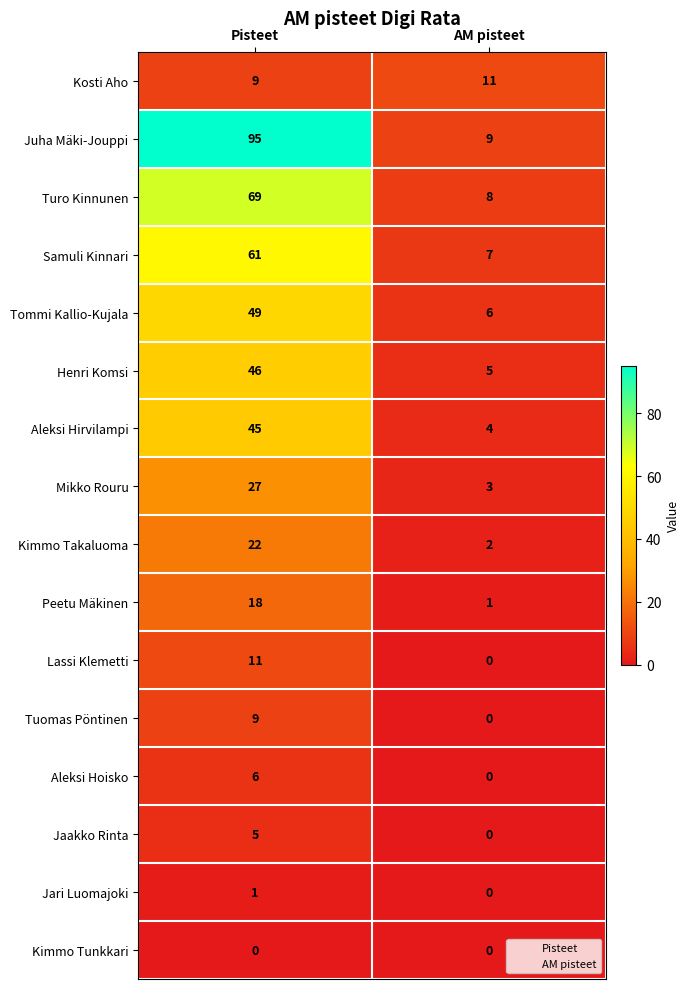

Where is Lassi Klemetti nearest to the value 5?

AM pisteet